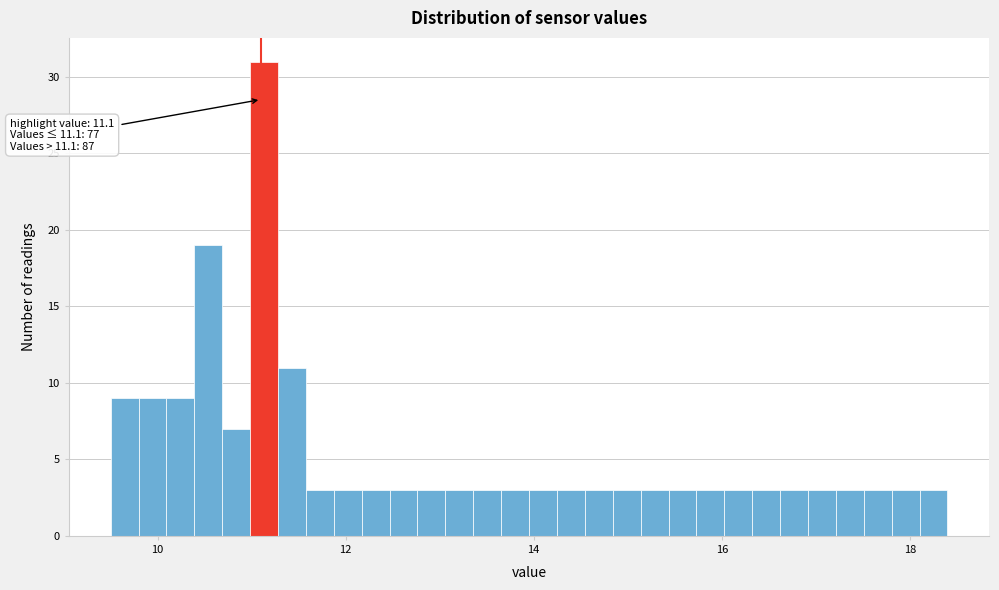

Around what value on the x-axis is the tallest bar? Give the approximate position of its centre, as read against the axis.

11.2